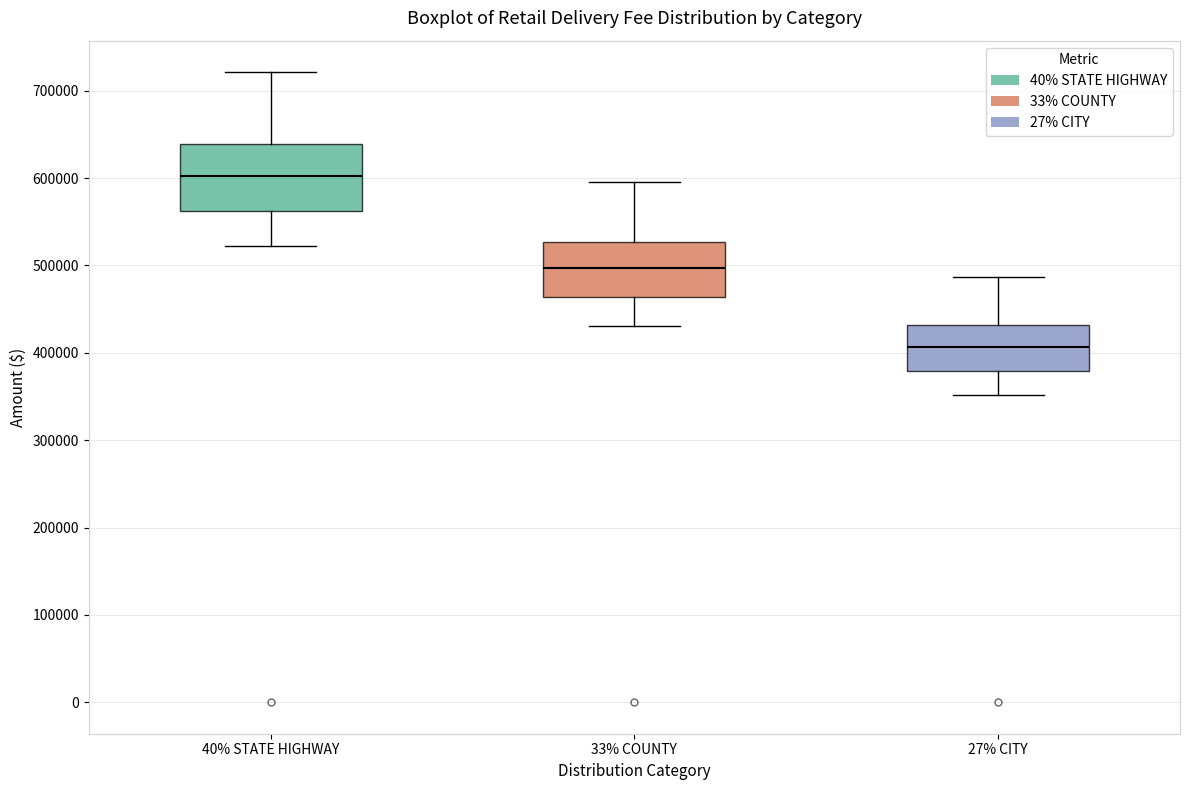

Where does the lower whisker of the box for 27% CITY end on the y-axis? The values are not printed on the chart, so give them approximately, as read against the axis.

350000